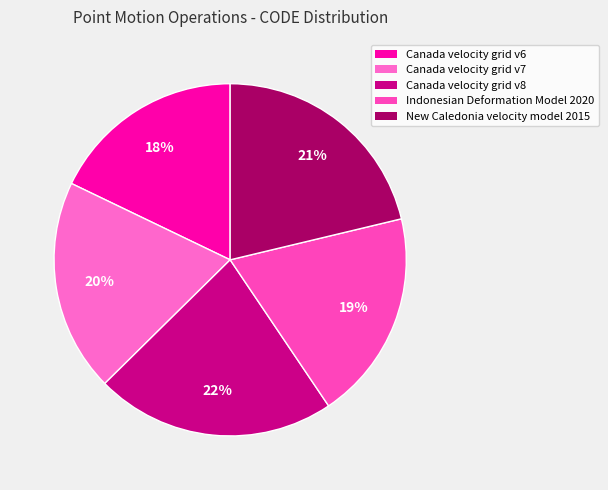

The Indonesian Deformation Model 2020 slice represents 19% of the pie. True or false?

True